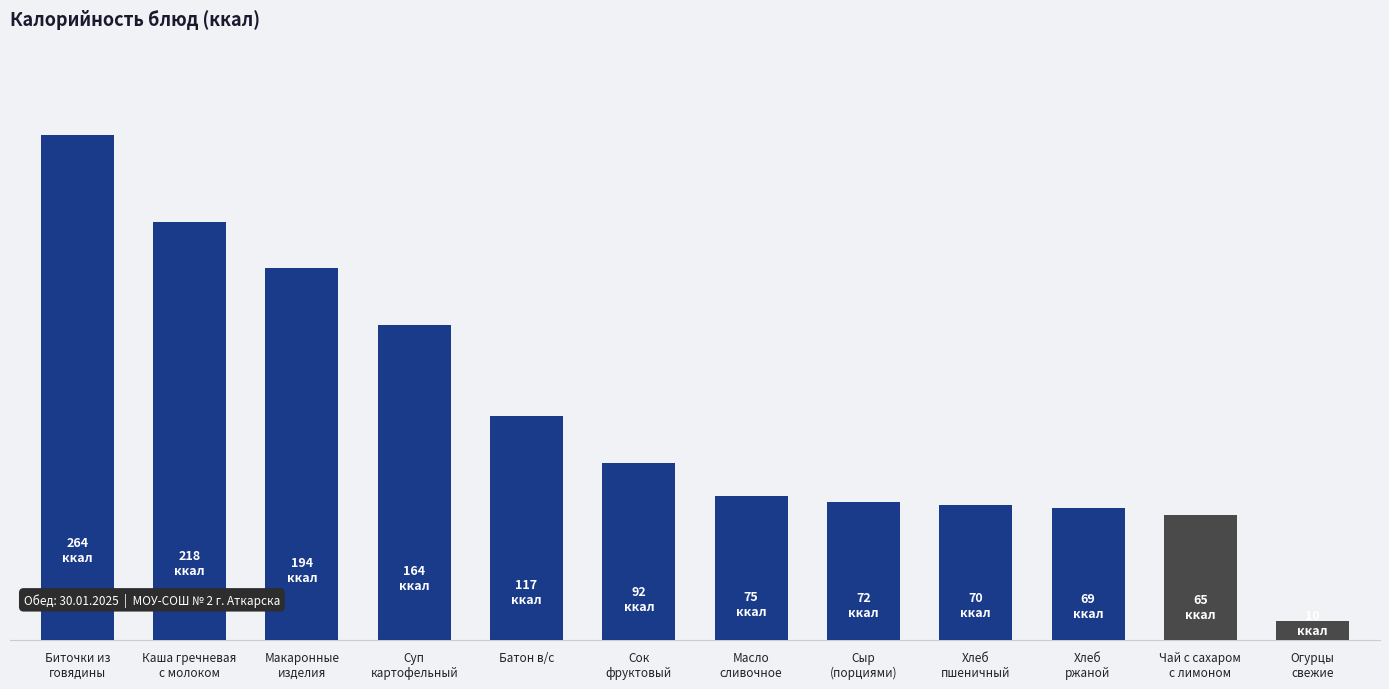

Does the chart contain any negative values?

No